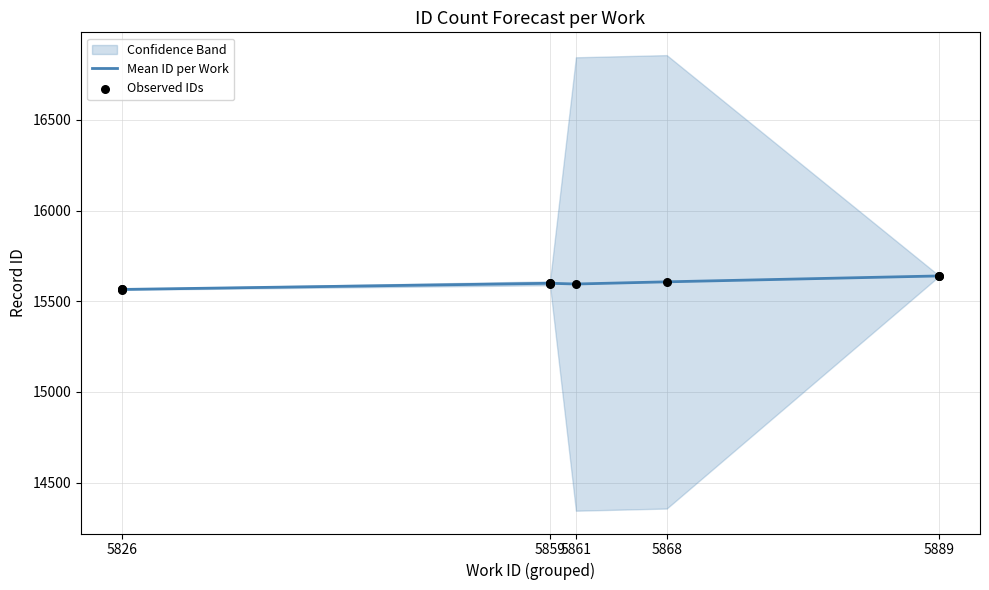

What is the change in value from 5826 to 5868?

+41